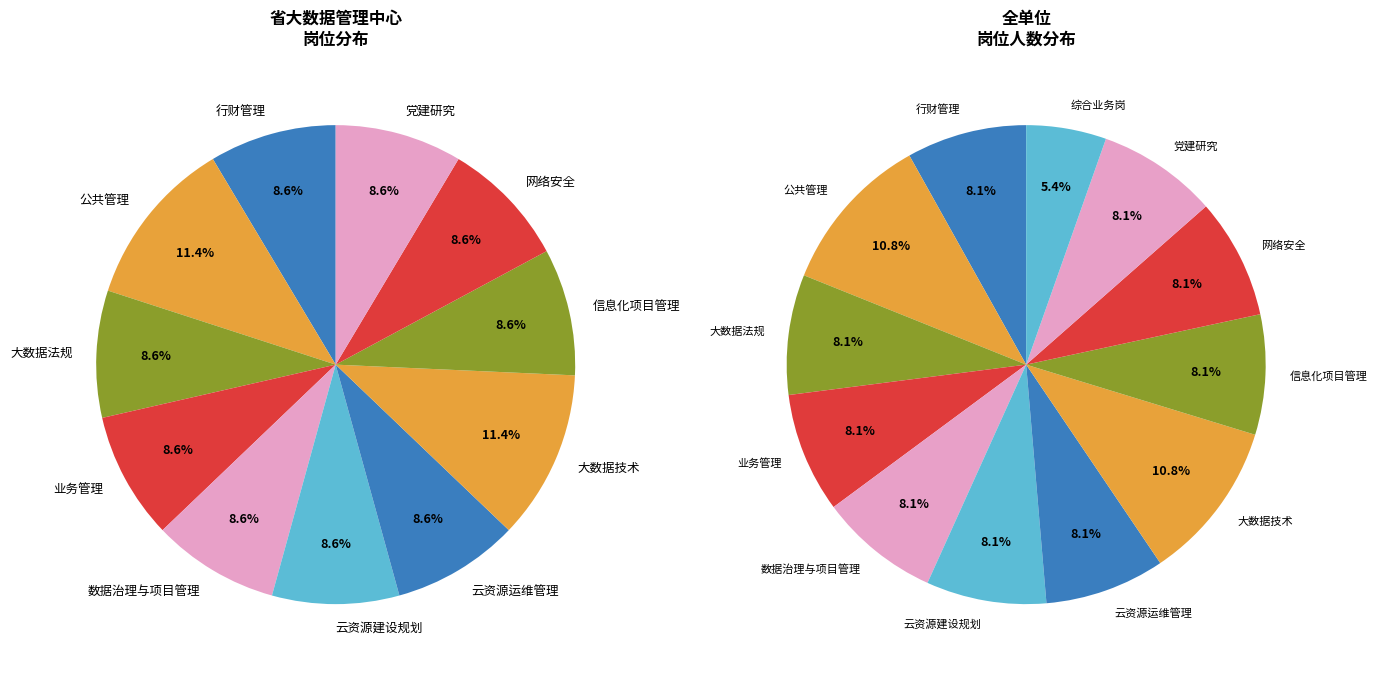

How many slices are in this pie chart?

12